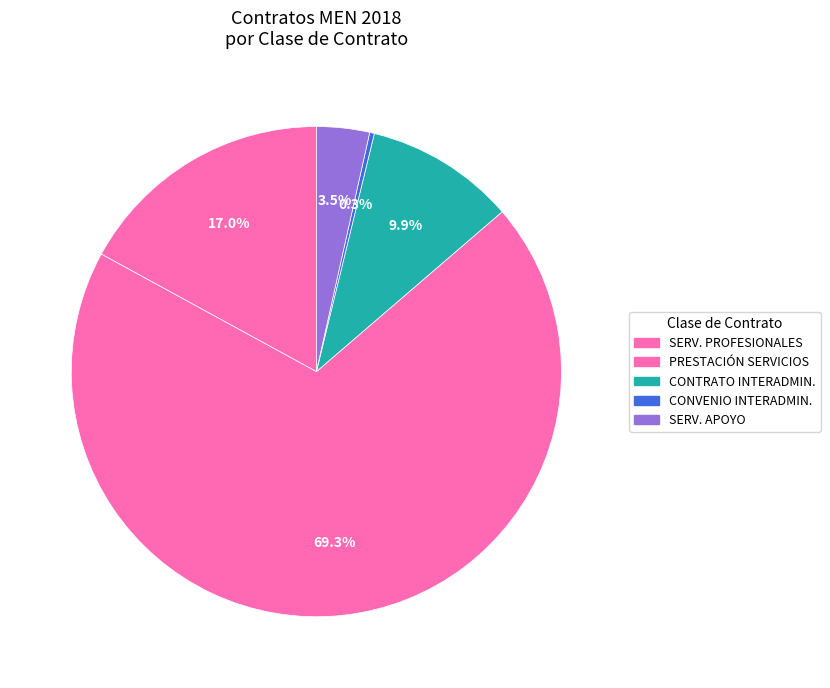

How many slices are in this pie chart?

5